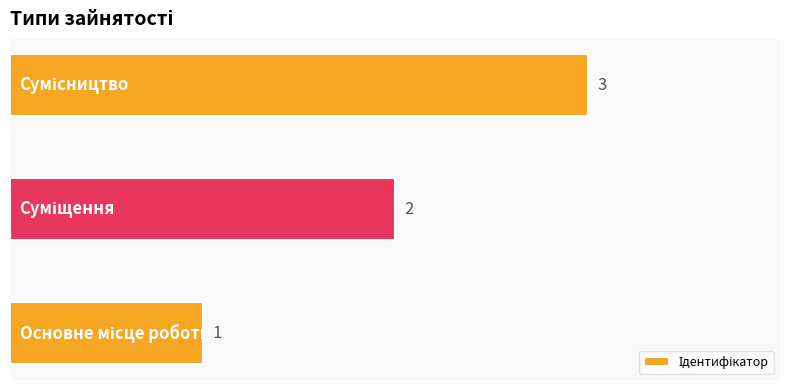

How many bars are there in total?

3